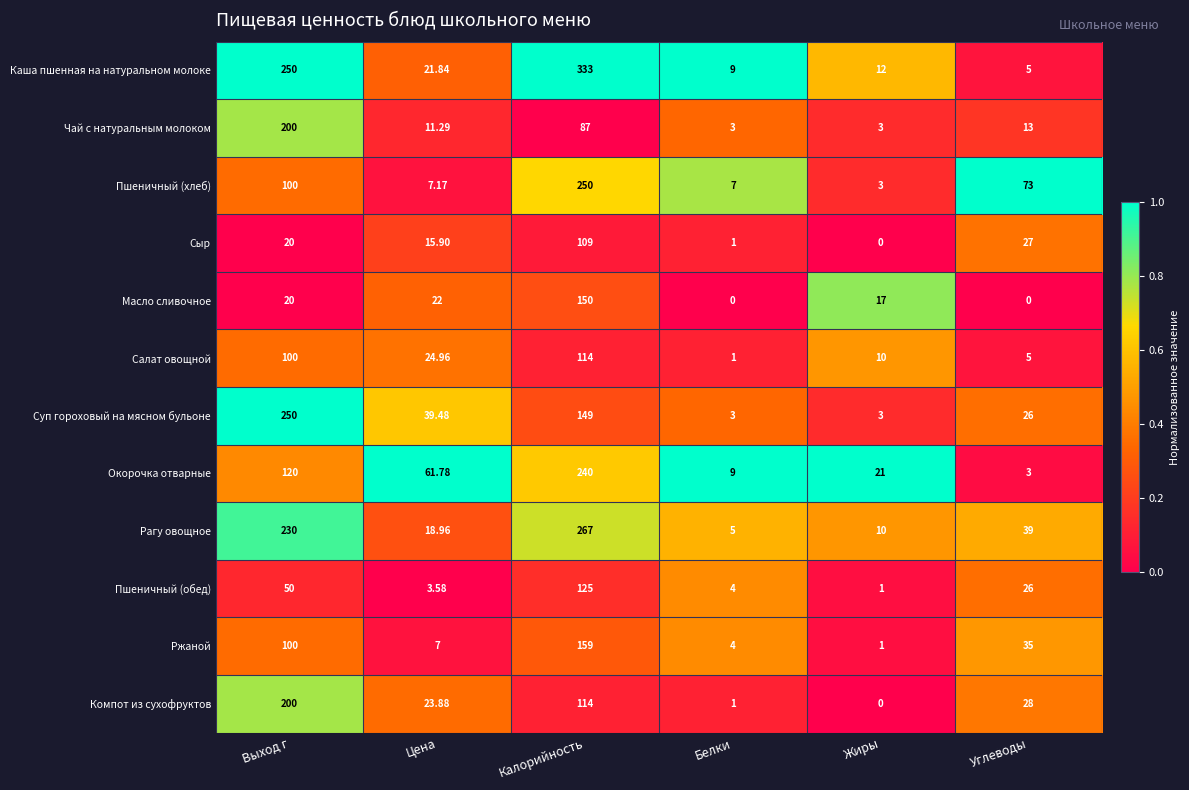

Which series has the largest total across all categories?

Каша пшенная на натуральном молоке